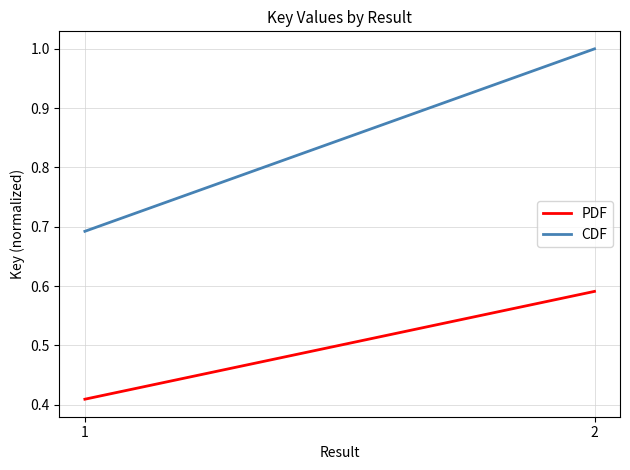

How many distinct data groups are displayed?

2